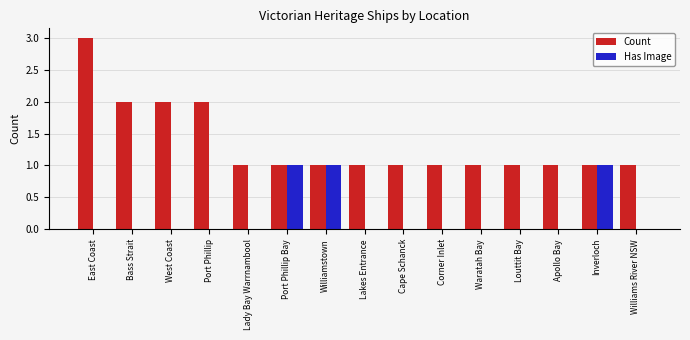

Which category has the highest value across all series?

East Coast